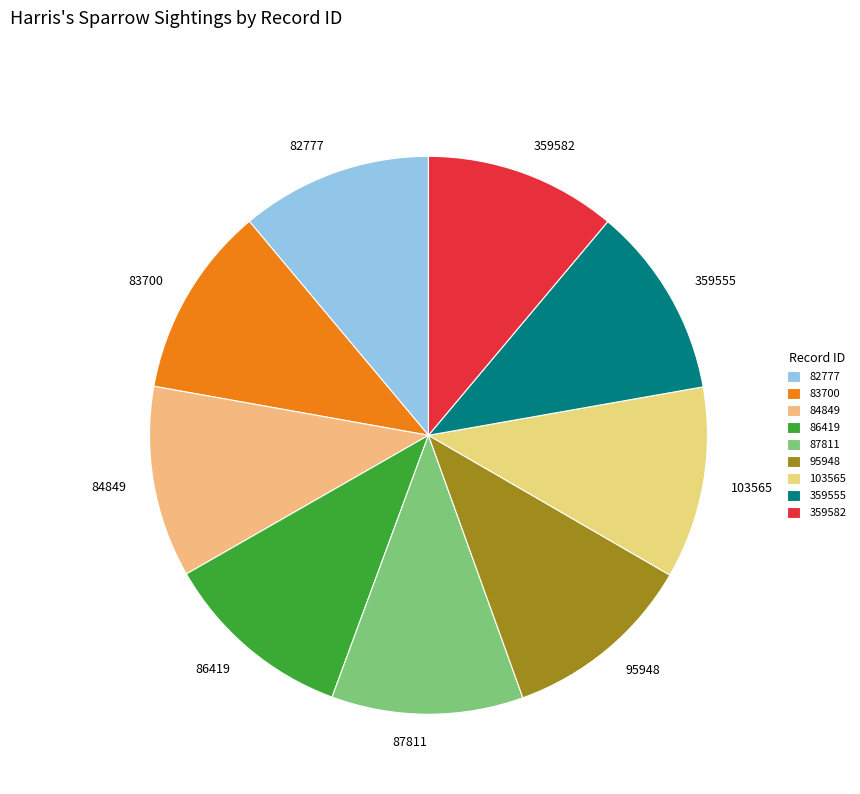

Count the number of slices in the pie.

9